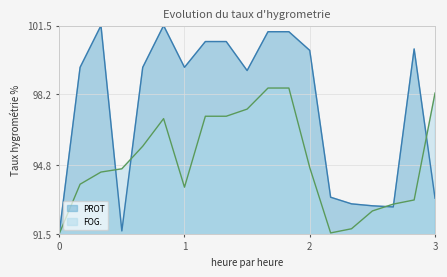

Which series has the largest range (max minus min)?

PROT